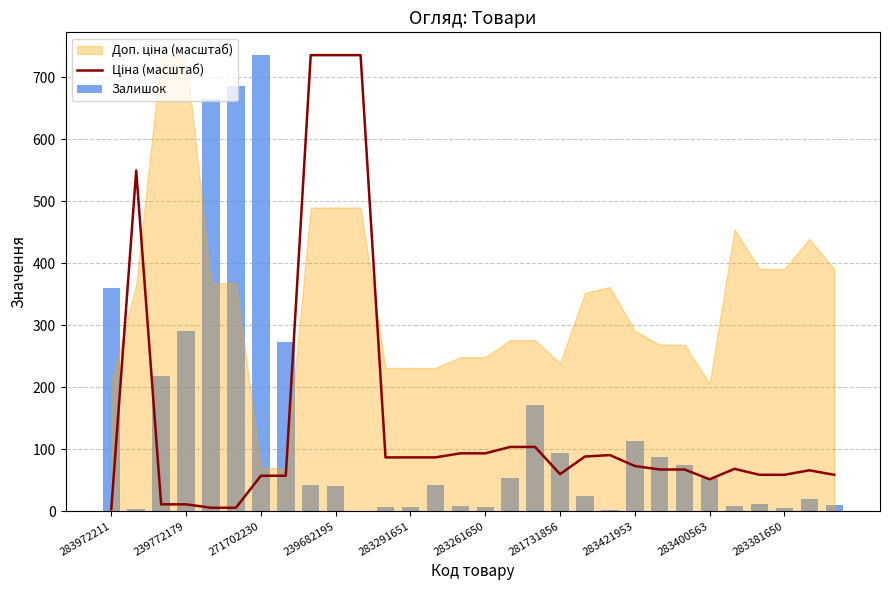

What is the maximum value shown in the chart?

736.0